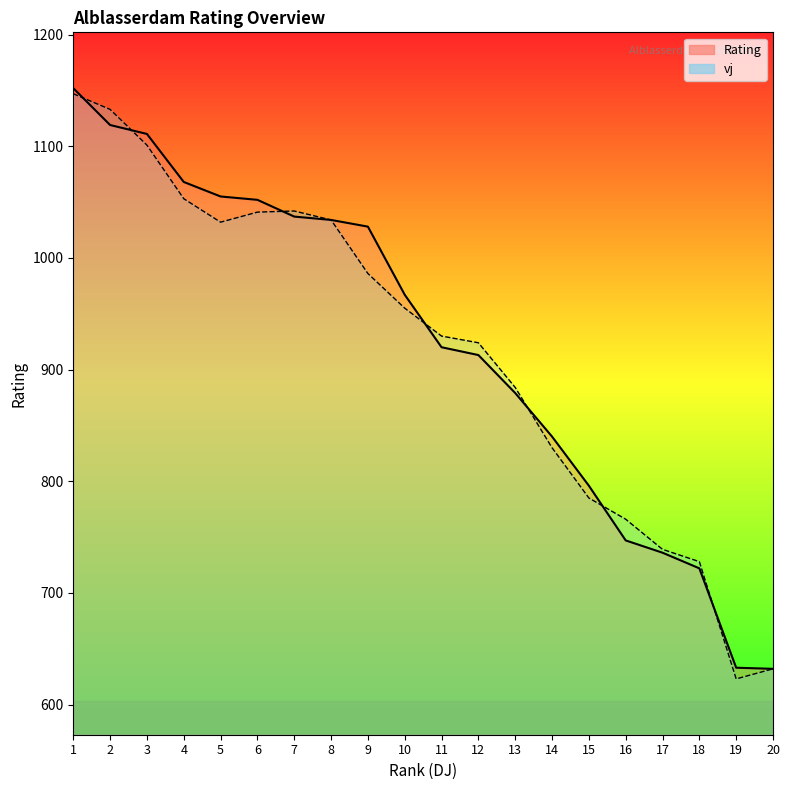

What is the total value across all series at 18?

1450